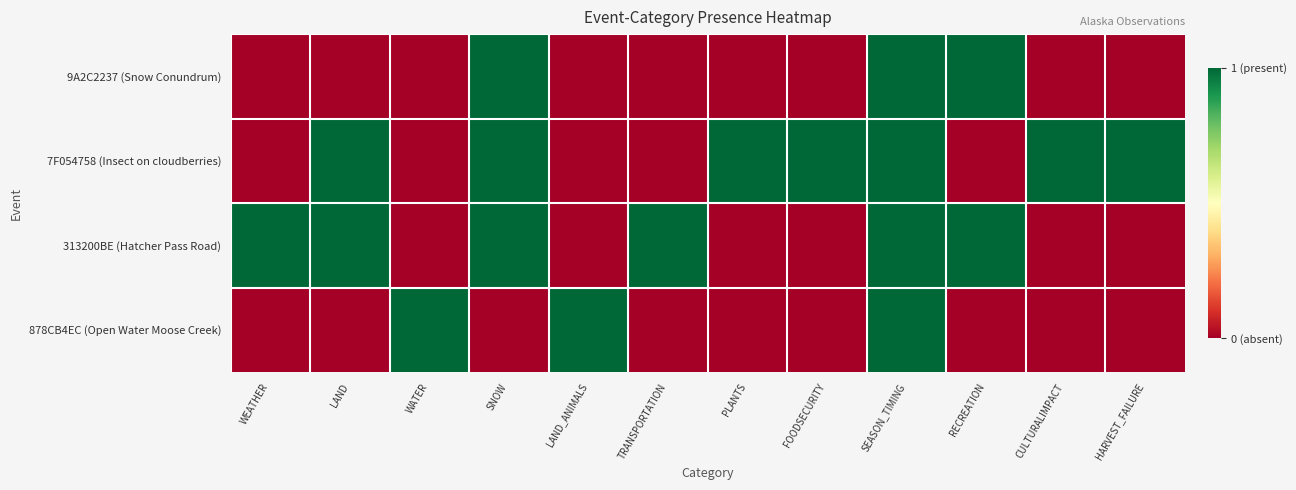

Reading left to right, transcribe all the data shown in this chart.

9A2C2237 (Snow Conundrum): WEATHER=0	LAND=0	WATER=0	SNOW=1	LAND_ANIMALS=0	TRANSPORTATION=0	PLANTS=0	FOODSECURITY=0	SEASON_TIMING=1	RECREATION=1	CULTURALIMPACT=0	HARVEST_FAILURE=0
7F054758 (Insect on cloudberries): WEATHER=0	LAND=1	WATER=0	SNOW=1	LAND_ANIMALS=0	TRANSPORTATION=0	PLANTS=1	FOODSECURITY=1	SEASON_TIMING=1	RECREATION=0	CULTURALIMPACT=1	HARVEST_FAILURE=1
313200BE (Hatcher Pass Road): WEATHER=1	LAND=1	WATER=0	SNOW=1	LAND_ANIMALS=0	TRANSPORTATION=1	PLANTS=0	FOODSECURITY=0	SEASON_TIMING=1	RECREATION=1	CULTURALIMPACT=0	HARVEST_FAILURE=0
878CB4EC (Open Water Moose Creek): WEATHER=0	LAND=0	WATER=1	SNOW=0	LAND_ANIMALS=1	TRANSPORTATION=0	PLANTS=0	FOODSECURITY=0	SEASON_TIMING=1	RECREATION=0	CULTURALIMPACT=0	HARVEST_FAILURE=0